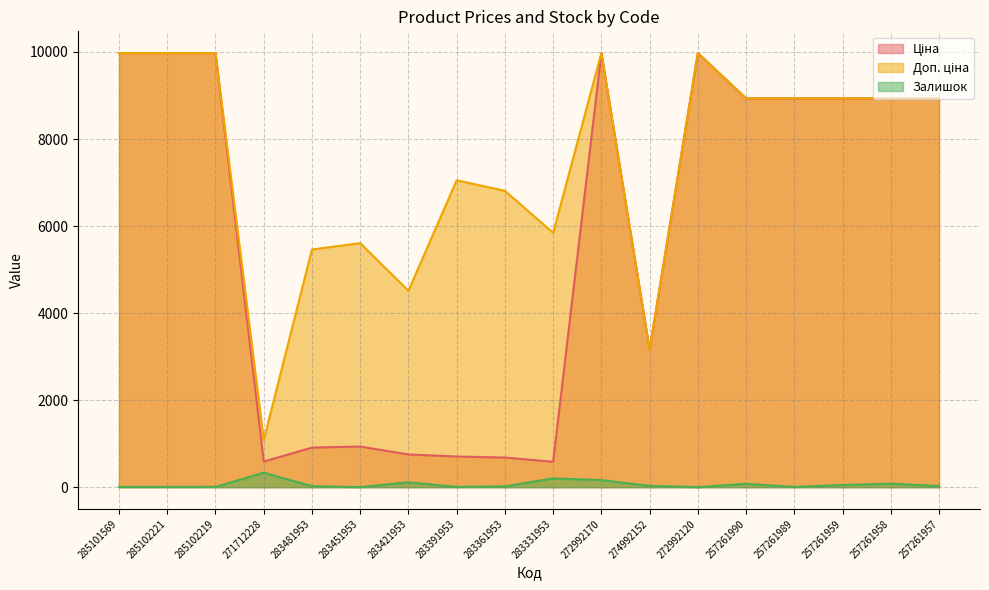

In Доп. ціна, how many points are higher than both neighbors (excluding endpoints)?

4